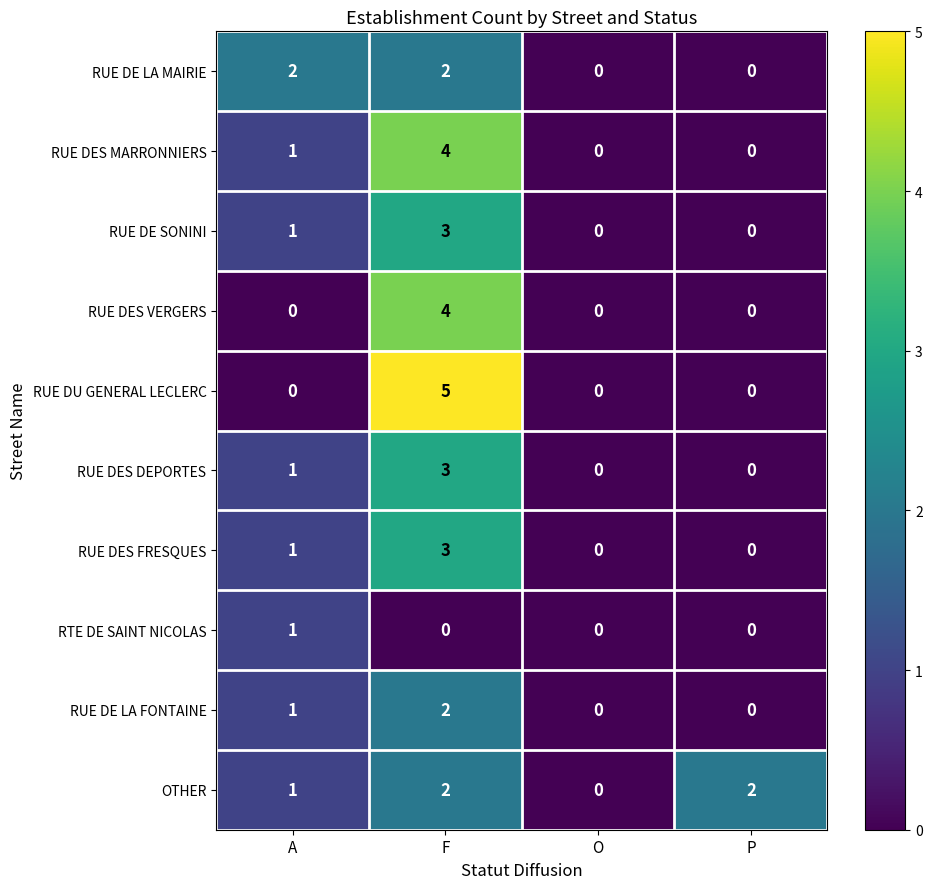

What is the sum of all RUE DES FRESQUES values?

4